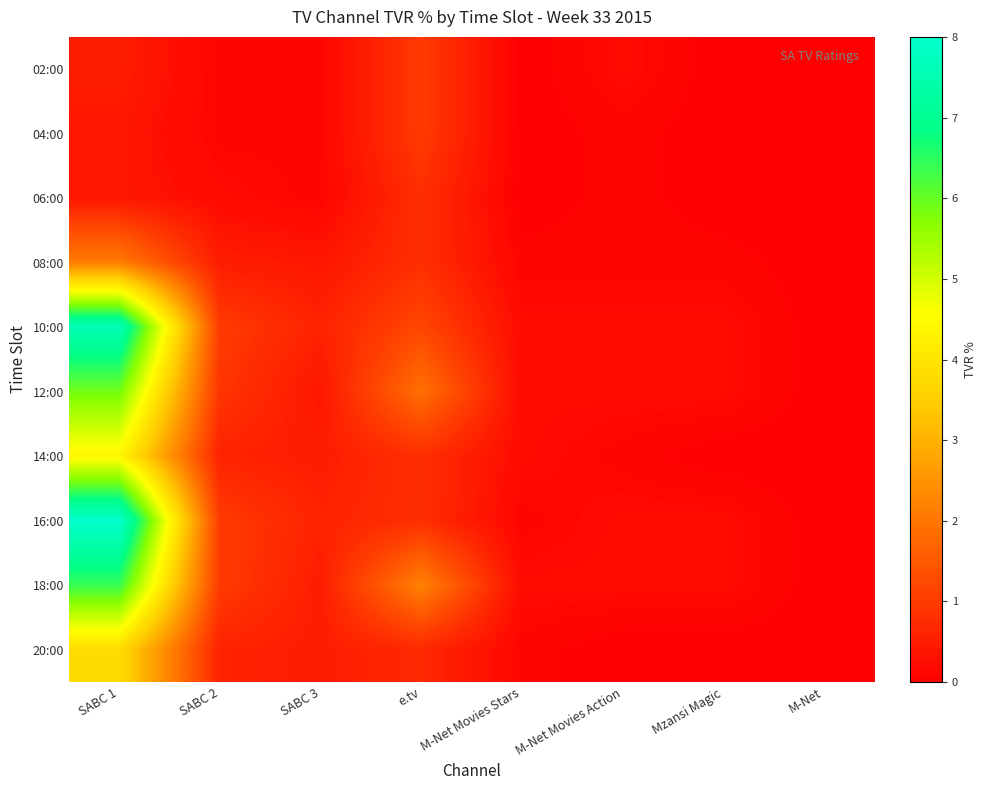

Reading right to left, what are all the values shown in this chart?

02:00: M-Net=0.0	Mzansi Magic=0.0	M-Net Movies Action=0.2	M-Net Movies Stars=0.0	e.tv=1.0	SABC 3=0.1	SABC 2=0.1	SABC 1=0.5
04:00: M-Net=0.0	Mzansi Magic=0.0	M-Net Movies Action=0.1	M-Net Movies Stars=0.0	e.tv=1.0	SABC 3=0.1	SABC 2=0.1	SABC 1=0.4
06:00: M-Net=0.0	Mzansi Magic=0.0	M-Net Movies Action=0.1	M-Net Movies Stars=0.0	e.tv=0.8	SABC 3=0.1	SABC 2=0.2	SABC 1=0.4
08:00: M-Net=0.0	Mzansi Magic=0.1	M-Net Movies Action=0.1	M-Net Movies Stars=0.1	e.tv=0.8	SABC 3=0.4	SABC 2=0.5	SABC 1=2.1
10:00: M-Net=0.0	Mzansi Magic=0.2	M-Net Movies Action=0.2	M-Net Movies Stars=0.2	e.tv=1.2	SABC 3=0.6	SABC 2=1.0	SABC 1=7.6
12:00: M-Net=0.0	Mzansi Magic=0.2	M-Net Movies Action=0.2	M-Net Movies Stars=0.2	e.tv=1.9	SABC 3=0.4	SABC 2=0.9	SABC 1=5.9
14:00: M-Net=0.0	Mzansi Magic=0.0	M-Net Movies Action=0.1	M-Net Movies Stars=0.2	e.tv=0.8	SABC 3=0.5	SABC 2=0.6	SABC 1=4.4
16:00: M-Net=0.0	Mzansi Magic=0.2	M-Net Movies Action=0.2	M-Net Movies Stars=0.1	e.tv=0.8	SABC 3=0.6	SABC 2=1.0	SABC 1=8.0
18:00: M-Net=0.0	Mzansi Magic=0.2	M-Net Movies Action=0.2	M-Net Movies Stars=0.2	e.tv=2.2	SABC 3=0.5	SABC 2=1.0	SABC 1=6.4
20:00: M-Net=0.0	Mzansi Magic=0.0	M-Net Movies Action=0.0	M-Net Movies Stars=0.1	e.tv=0.7	SABC 3=0.5	SABC 2=0.6	SABC 1=3.8